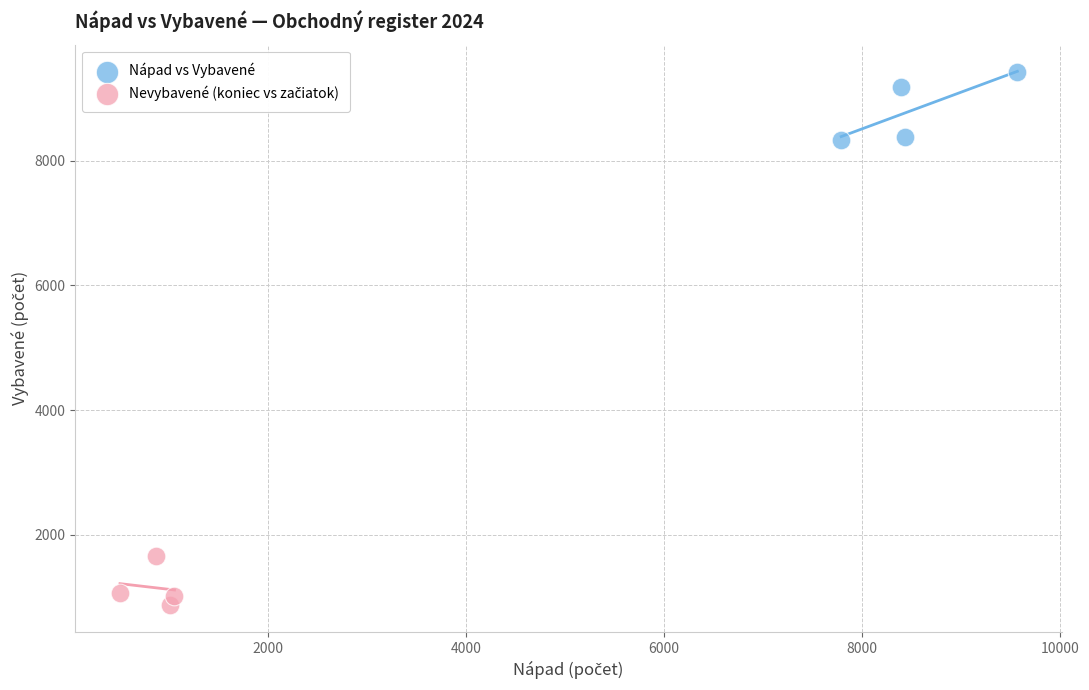

Which series contains the highest Y value?

Nápad vs Vybavené